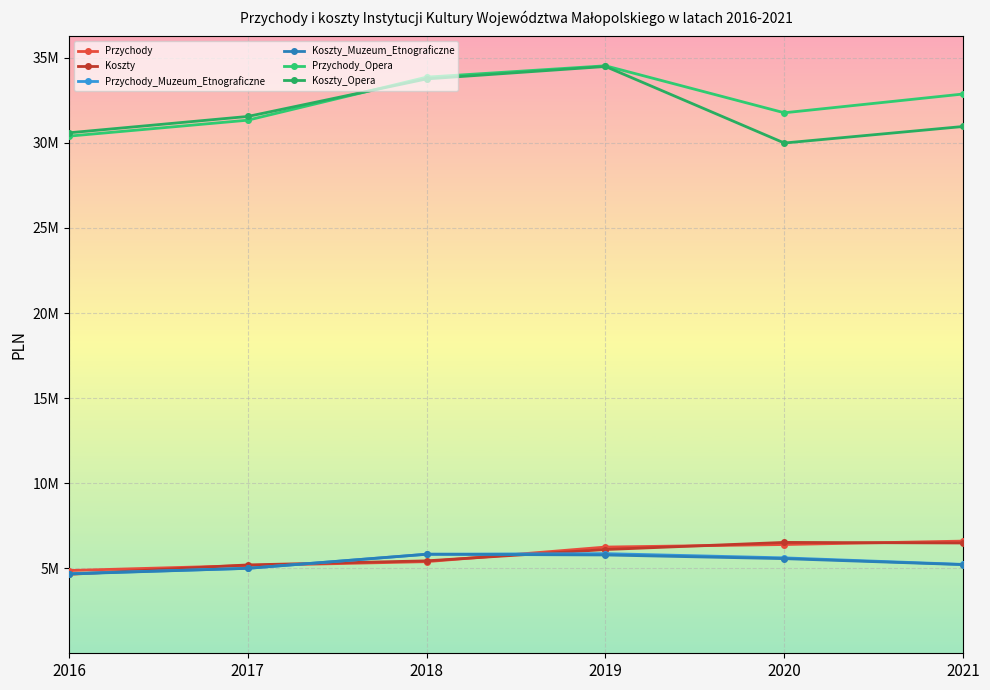

Which category has the lowest value in the Przychody_Opera series?

2016